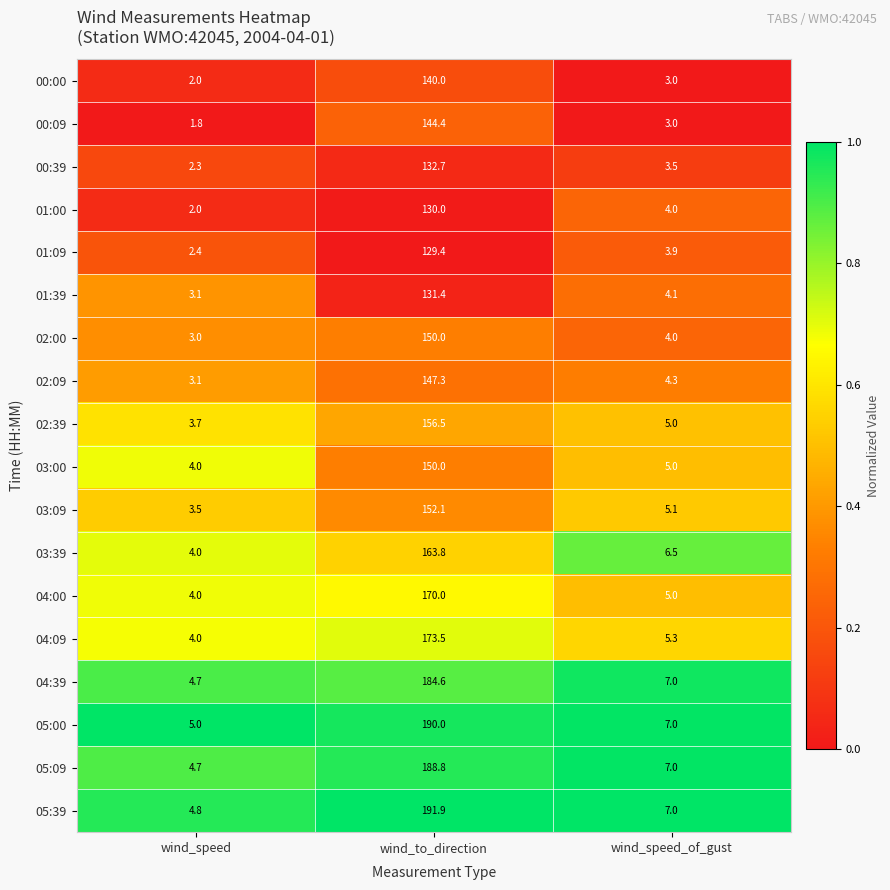

Which series has the largest range (max minus min)?

05:39